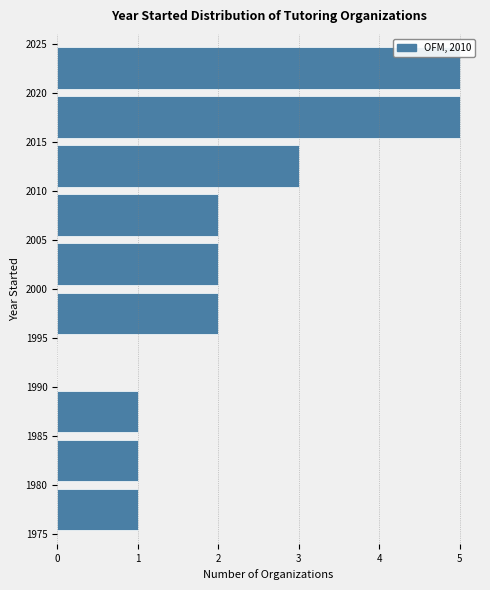

Reading bottom to top, list every bar in this chart as the range it spans on the y-axis followed by its length. The values are not printed on the chart, so give them approximately, as read against the axis.

1975 to 1980: 1
1980 to 1985: 1
1985 to 1990: 1
1990 to 1995: 0
1995 to 2000: 2
2000 to 2005: 2
2005 to 2010: 2
2010 to 2015: 3
2015 to 2020: 5
2020 to 2025: 5